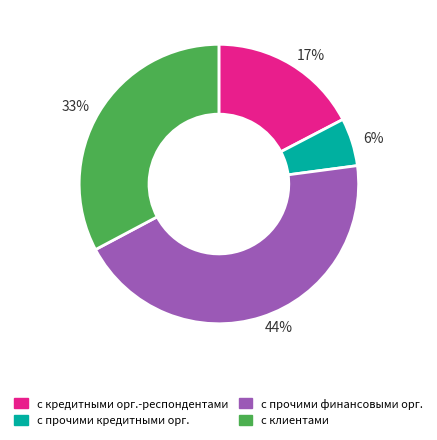

Approximately how many times larger is the value at 33% compared to 17%?

1.9